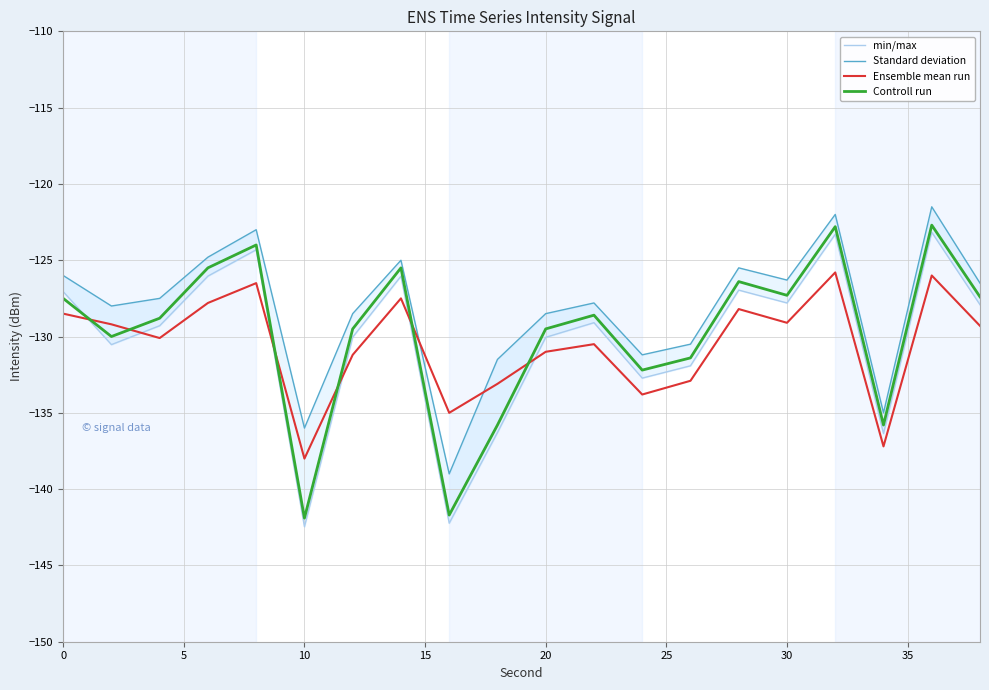

After their last crossing, which series has the higher values: Ensemble mean run or Controll run?

Controll run